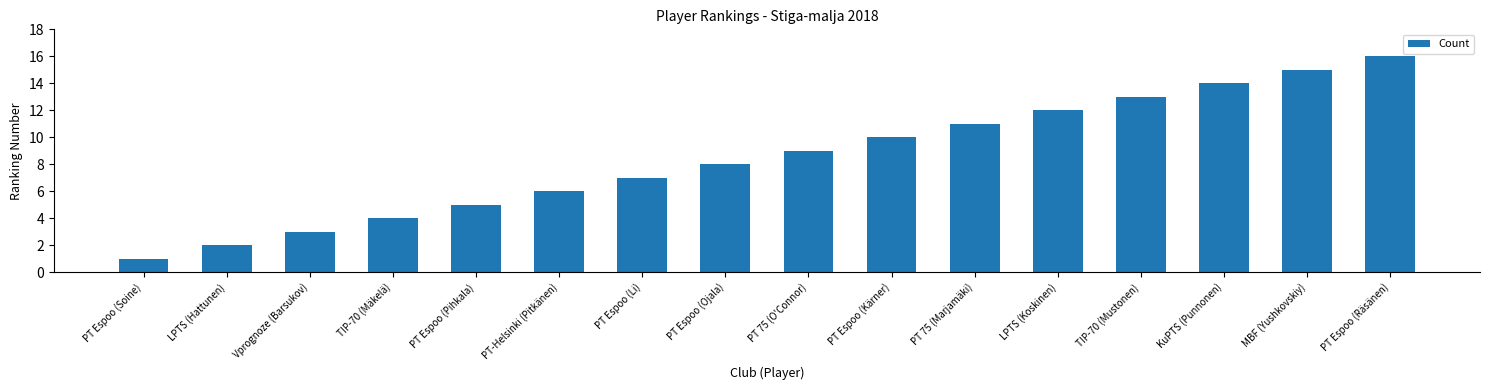

Reading right to left, extract all data points from this chart.

16	15	14	13	12	11	10	9	8	7	6	5	4	3	2	1